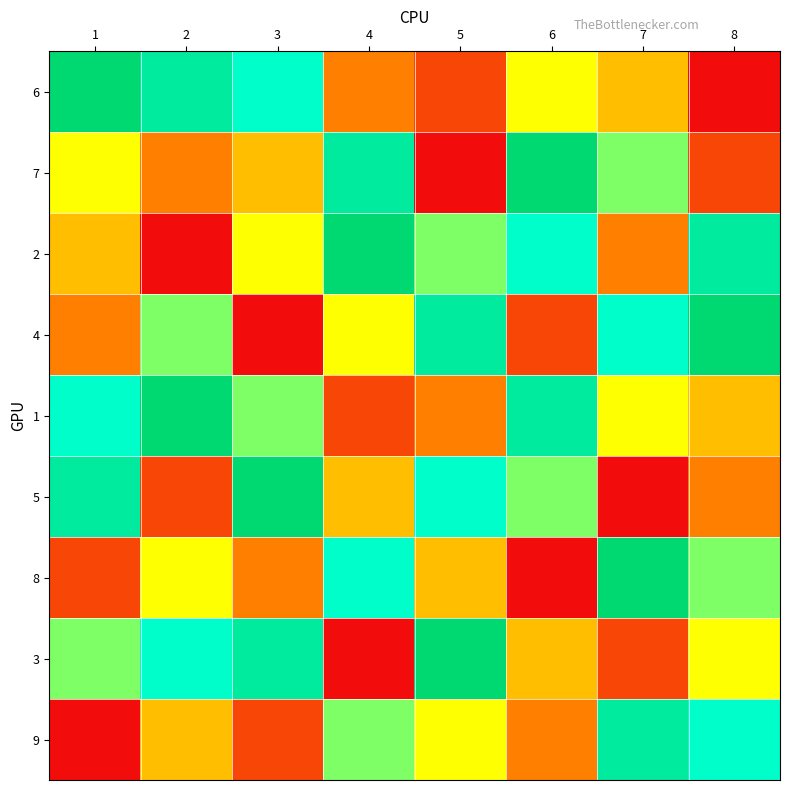

Count the number of data series in this chart.

9